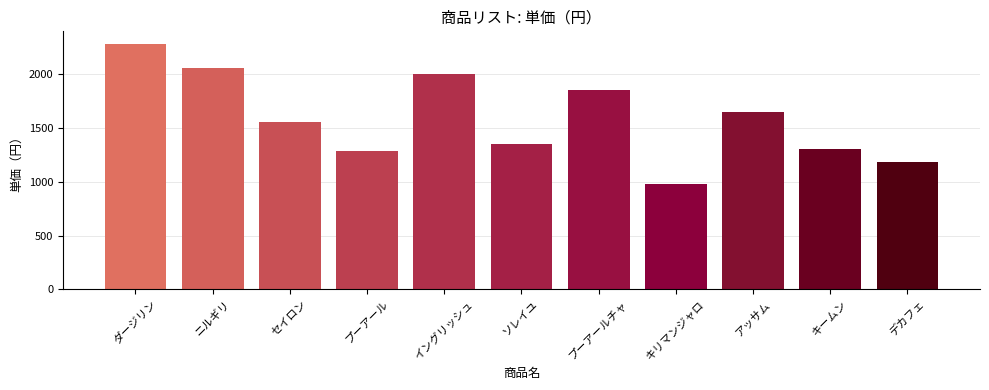

What is the sum of all values?

17470